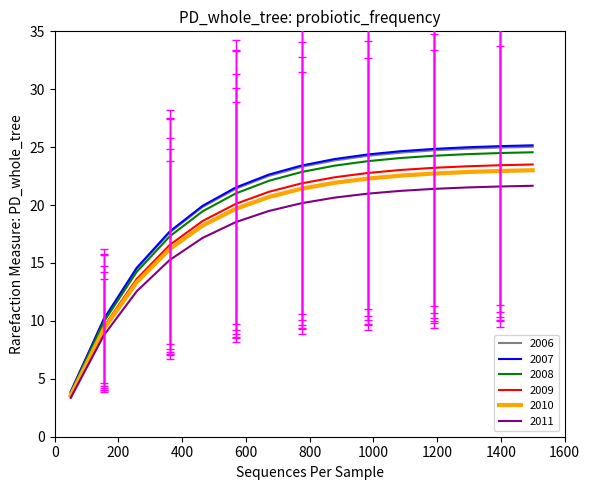

Which series has the largest range (max minus min)?

2007